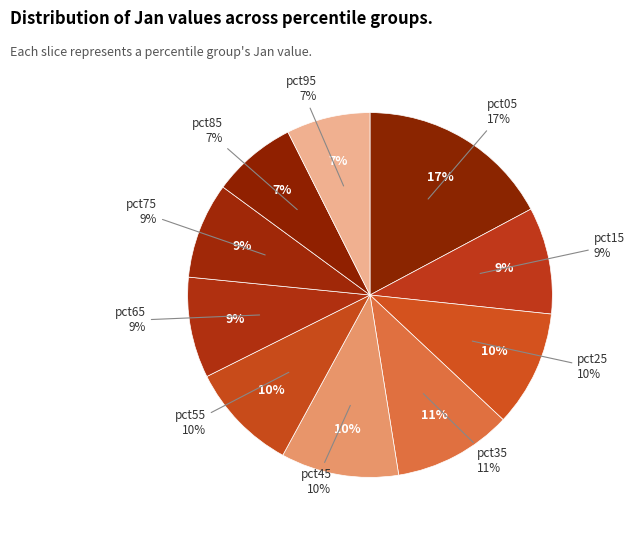

Do pct05 and pct25 together represent more than half of the pie?

No